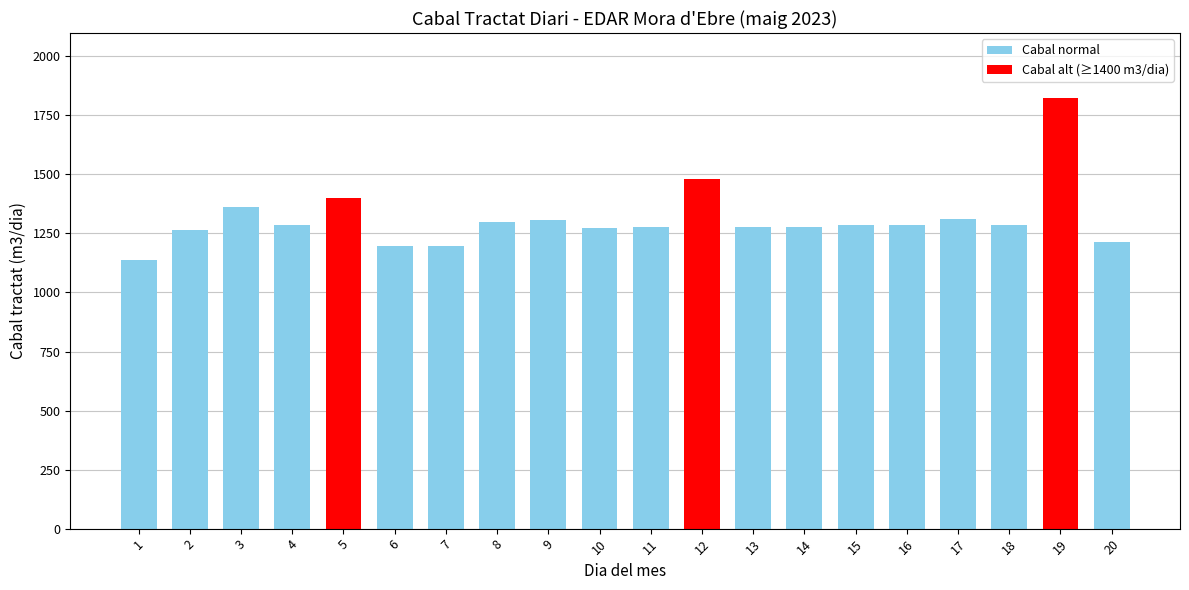

What is the change in value from 10 to 16?

+11